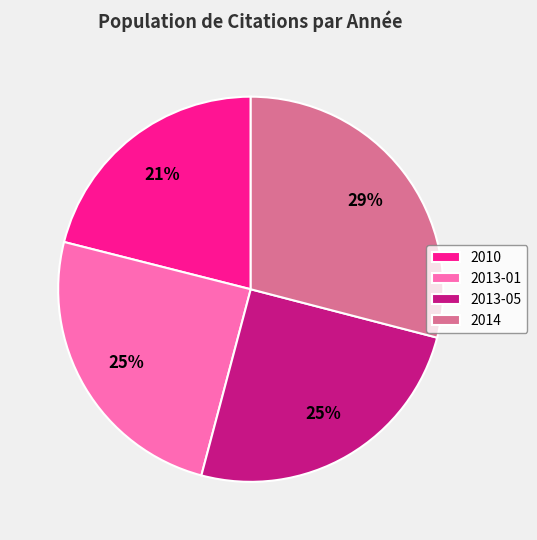

Does any single category account for the majority?

No